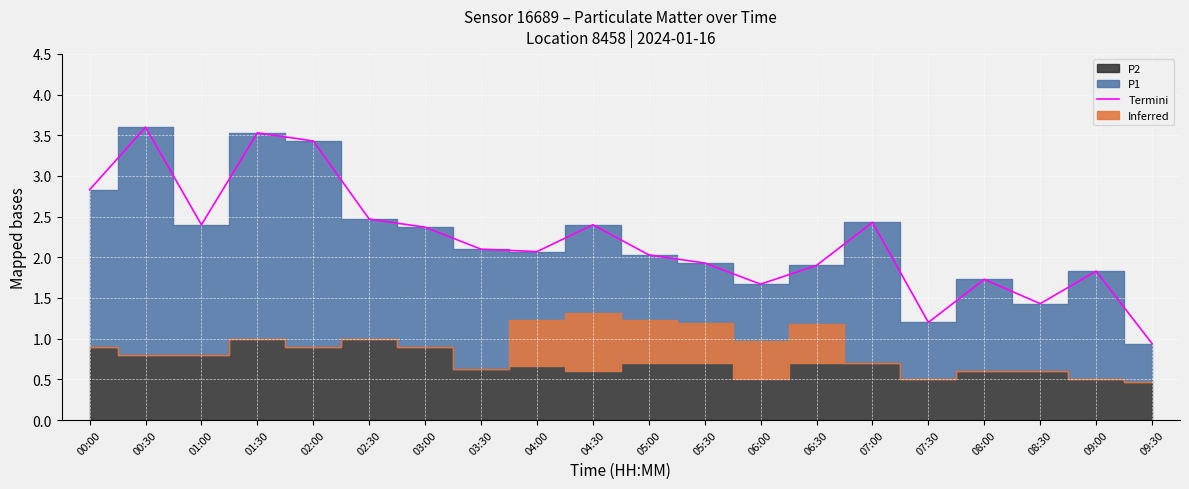

What is the label of the 2nd point from the left?

00:30